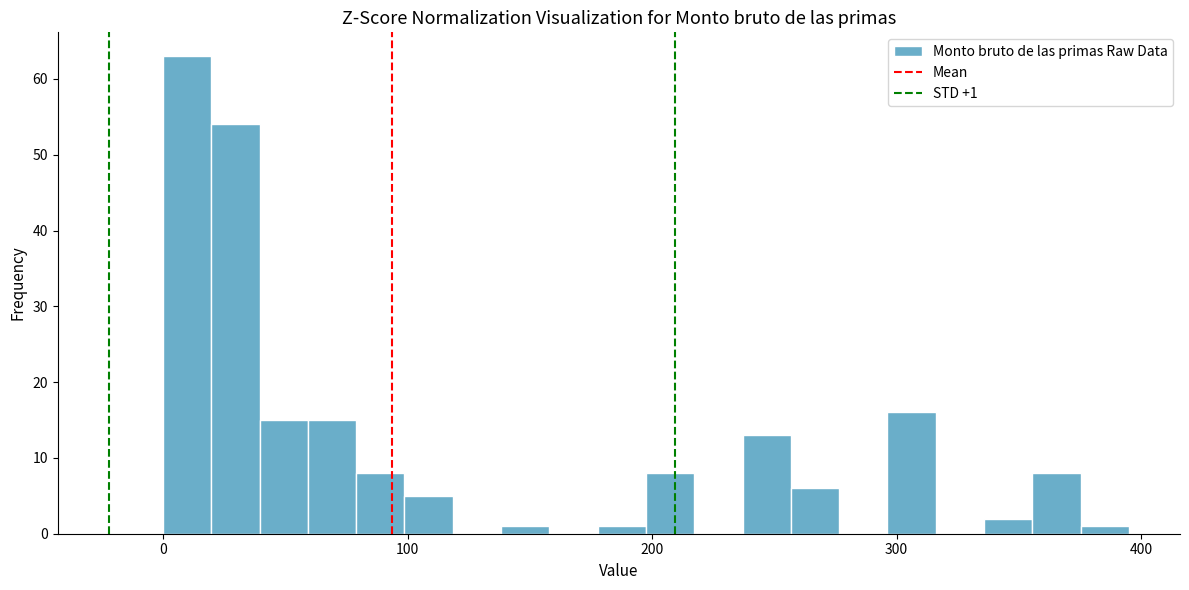

Around what value on the x-axis is the tallest bar? Give the approximate position of its centre, as read against the axis.

10